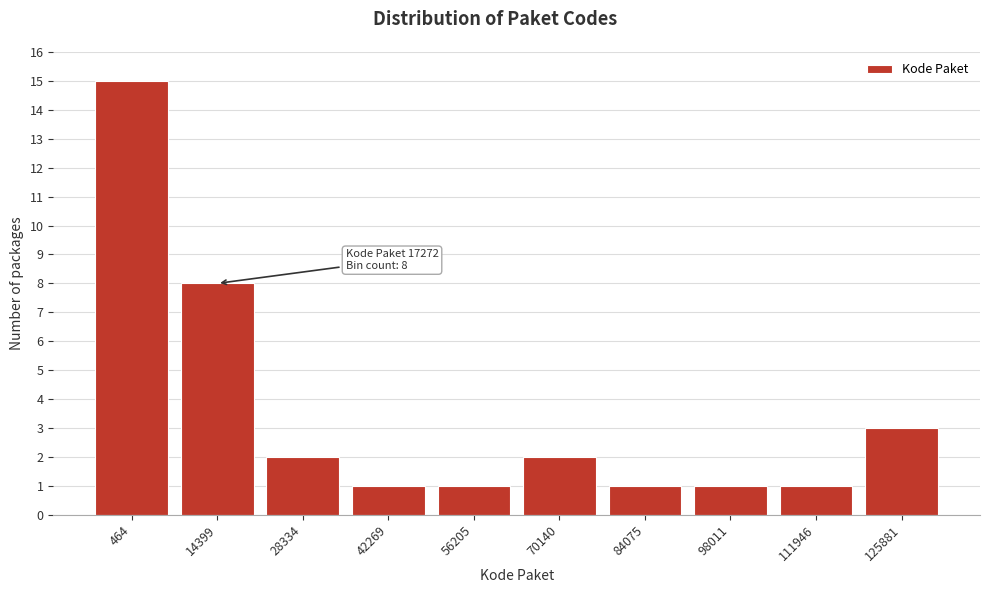

Reading left to right, transcribe all the data shown in this chart.

15	8	2	1	1	2	1	1	1	3